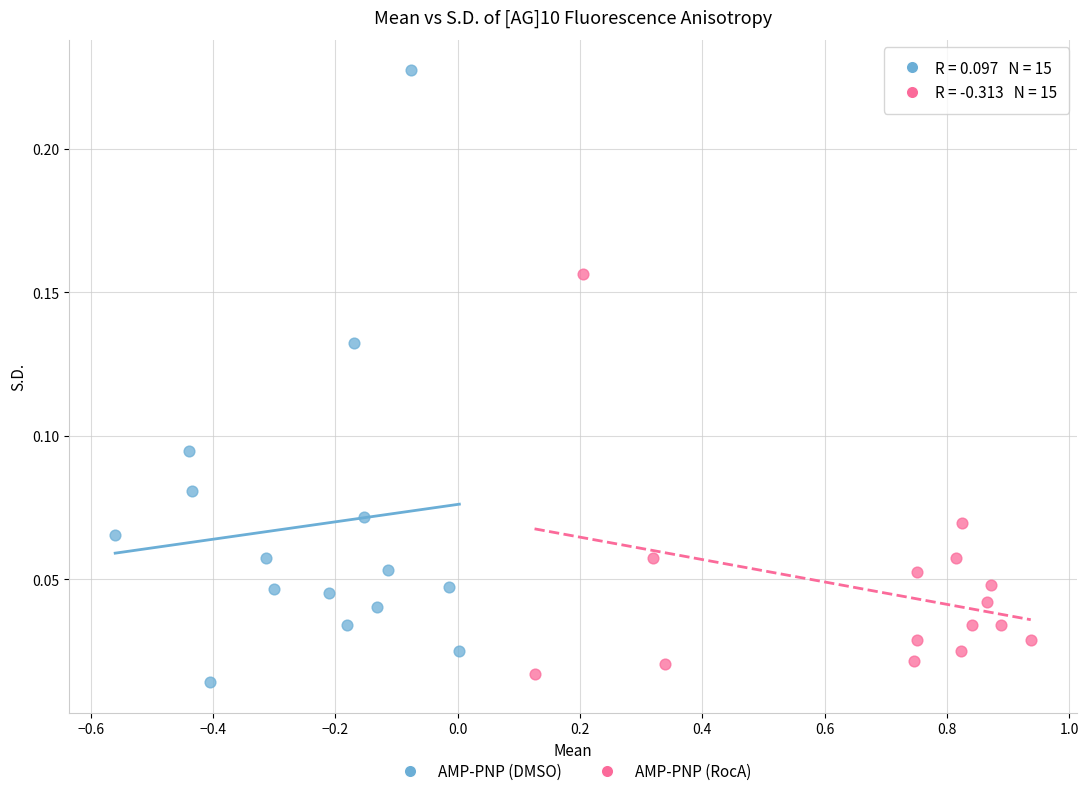

Which series contains the highest Y value?

AMP-PNP (DMSO)